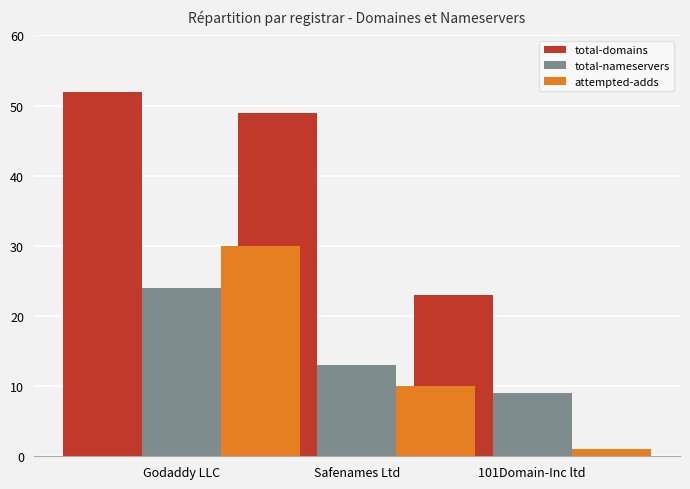

Are the bars horizontal?

No